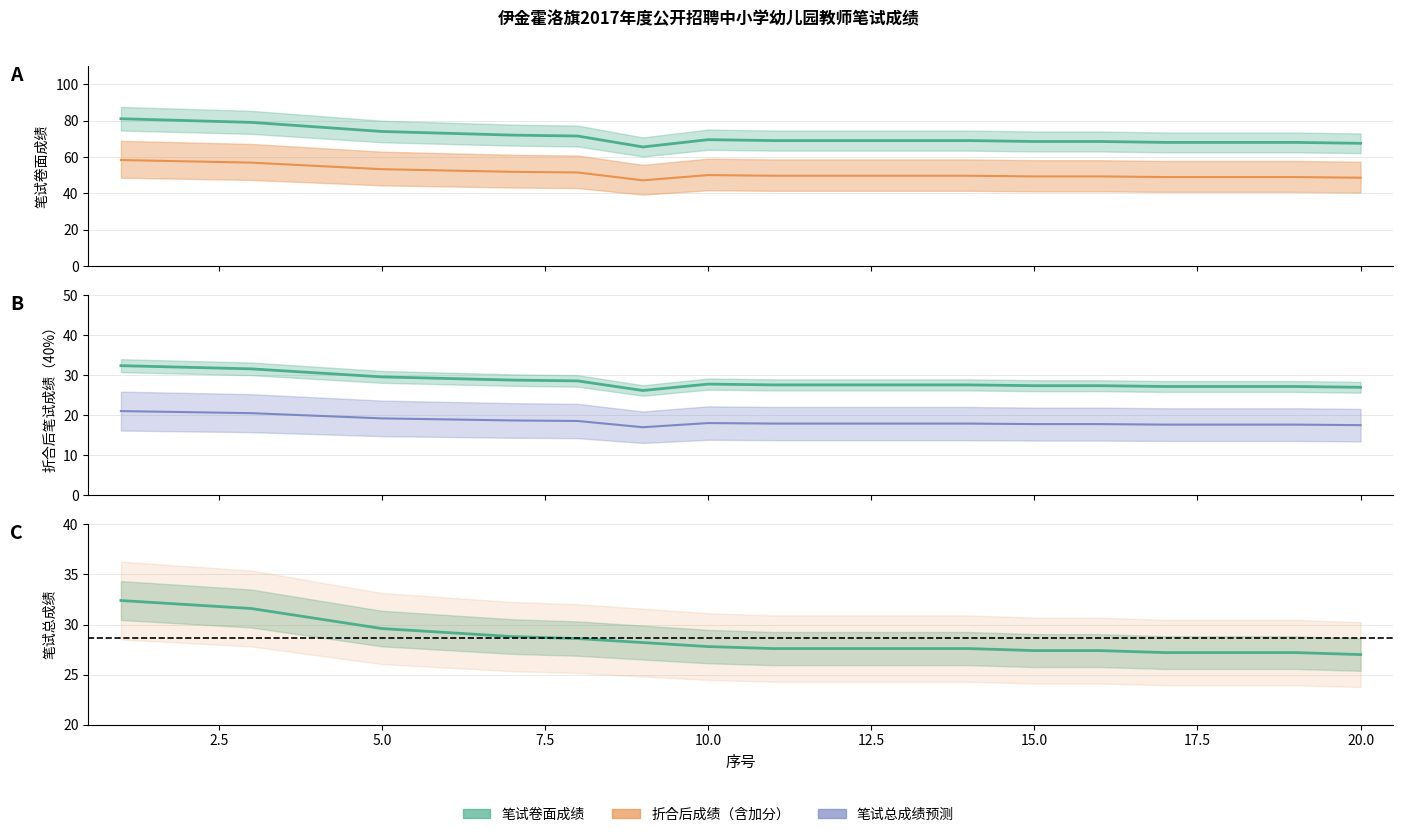

Which series has the largest range (max minus min)?

笔试卷面成绩